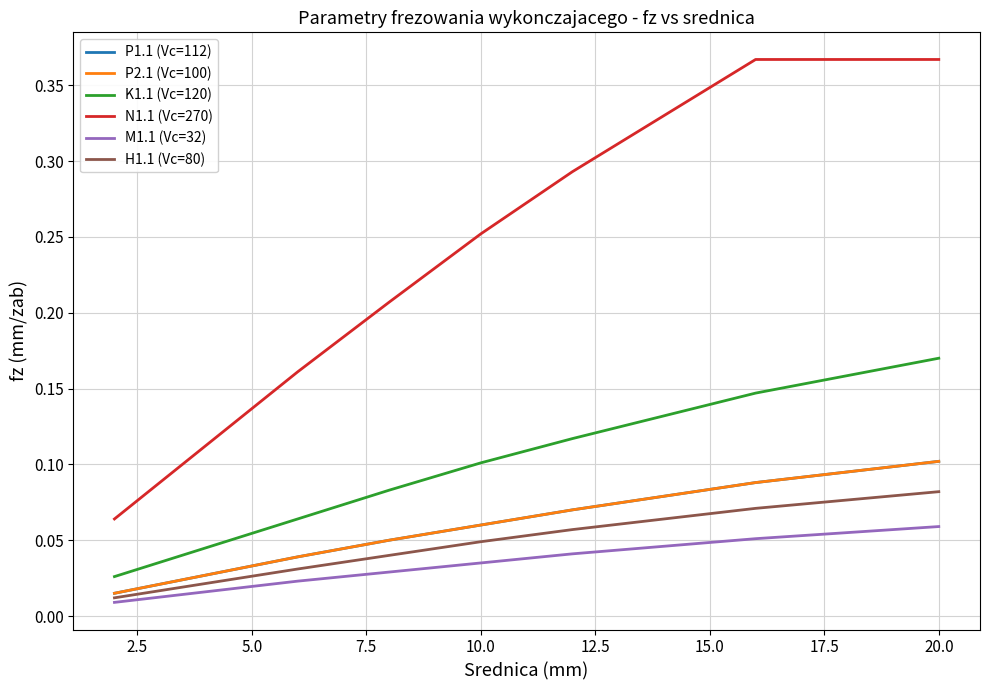

Does the chart have visible grid lines?

Yes